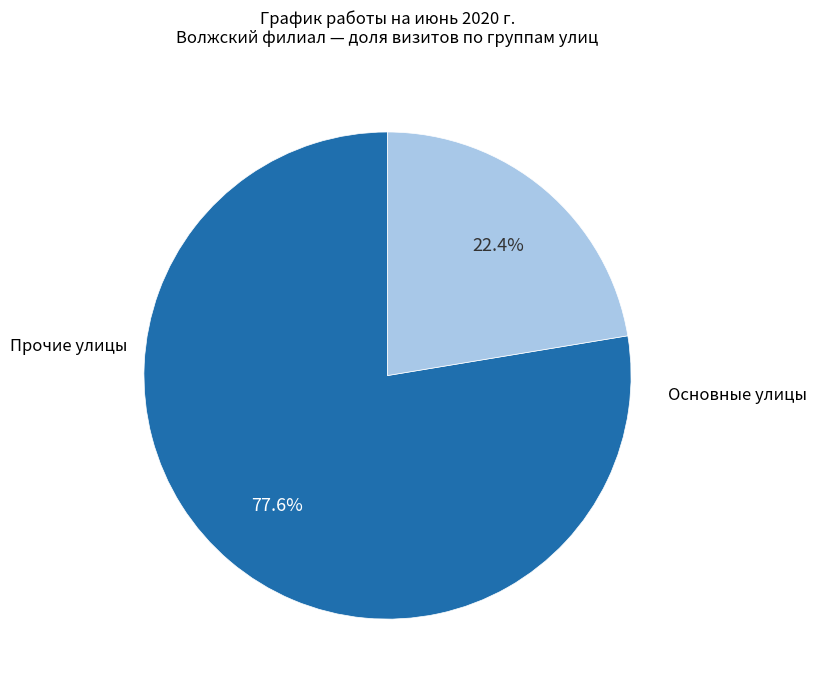

Is there a majority slice in this chart?

Yes